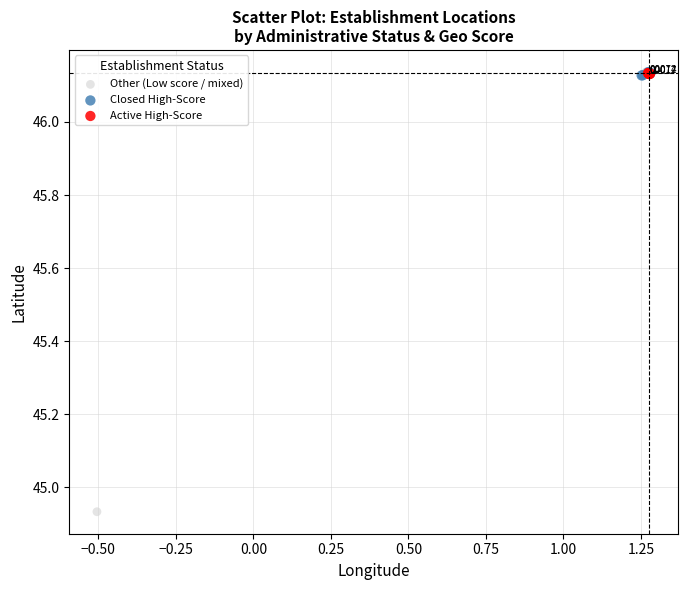

Which series reaches the minimum Y coordinate?

Other (Low score / mixed)